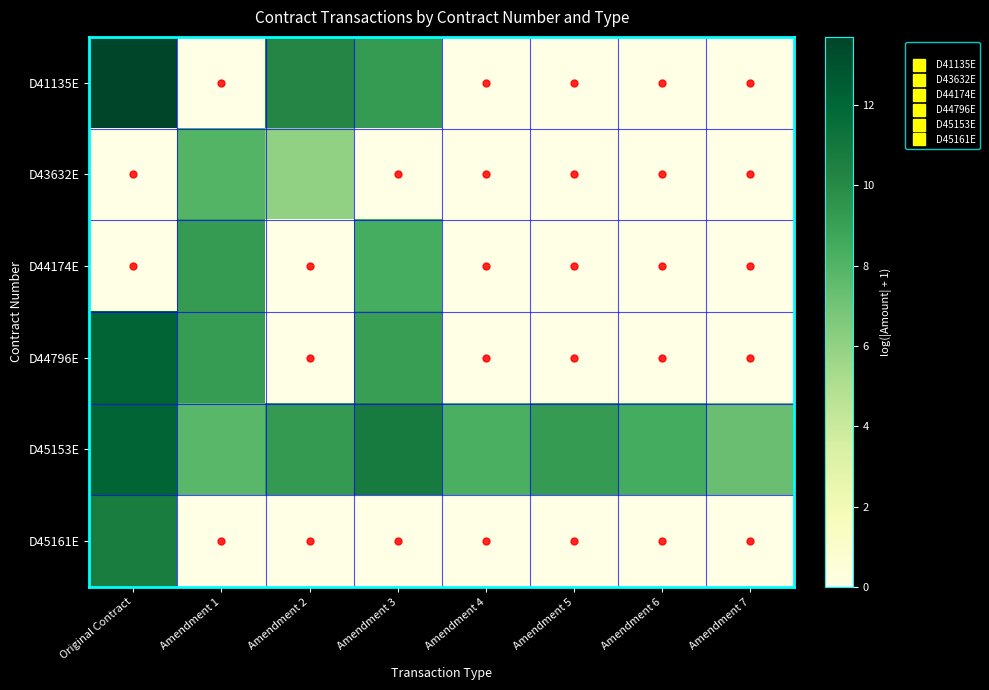

What is the difference between the highest and lowest values at Original Contract?

13.7